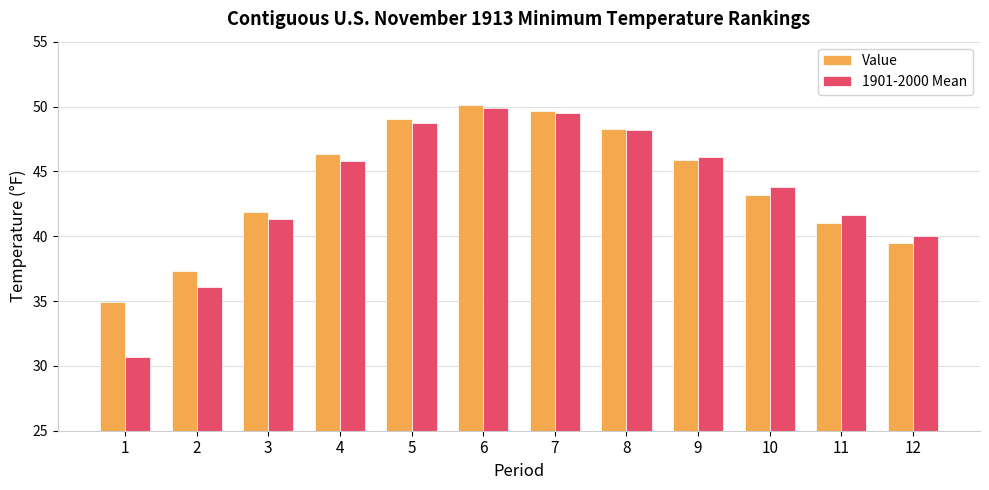

What is the lowest value of the 1901-2000 Mean series?

30.7